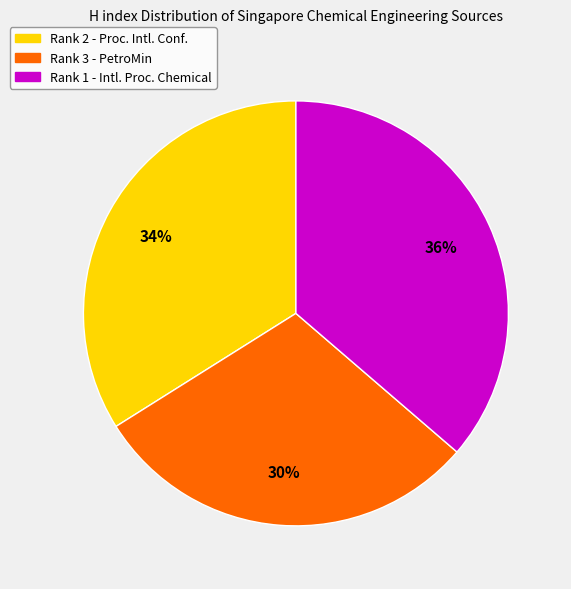

What is the ratio of the value at Rank 2 - Proc. Intl. Conf. to the value at Rank 1 - Intl. Proc. Chemical?

0.9